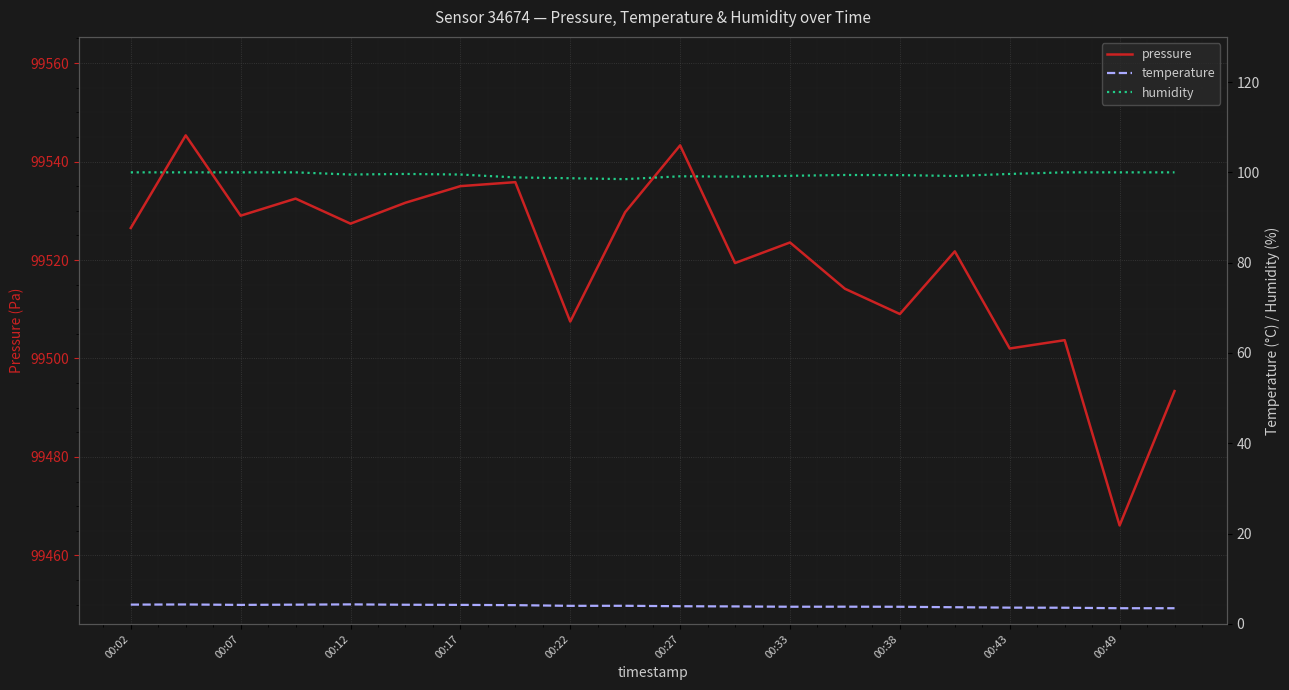

Reading left to right, transcribe all the data shown in this chart.

pressure: 99526.5	99545.3	99529.0	99532.5	99527.4	99531.6	99535.0	99535.8	99507.5	99529.7	99543.3	99519.4	99523.6	99514.2	99509.0	99521.8	99502.0	99503.7	99466.1	99493.4
temperature: 4.3	4.3	4.2	4.3	4.3	4.2	4.2	4.2	4.0	4.0	3.9	3.9	3.8	3.8	3.8	3.7	3.6	3.6	3.5	3.5
humidity: 100.0	100.0	100.0	100.0	99.5	99.7	99.5	98.9	98.7	98.5	99.1	99.0	99.2	99.4	99.4	99.2	99.7	100.0	100.0	100.0